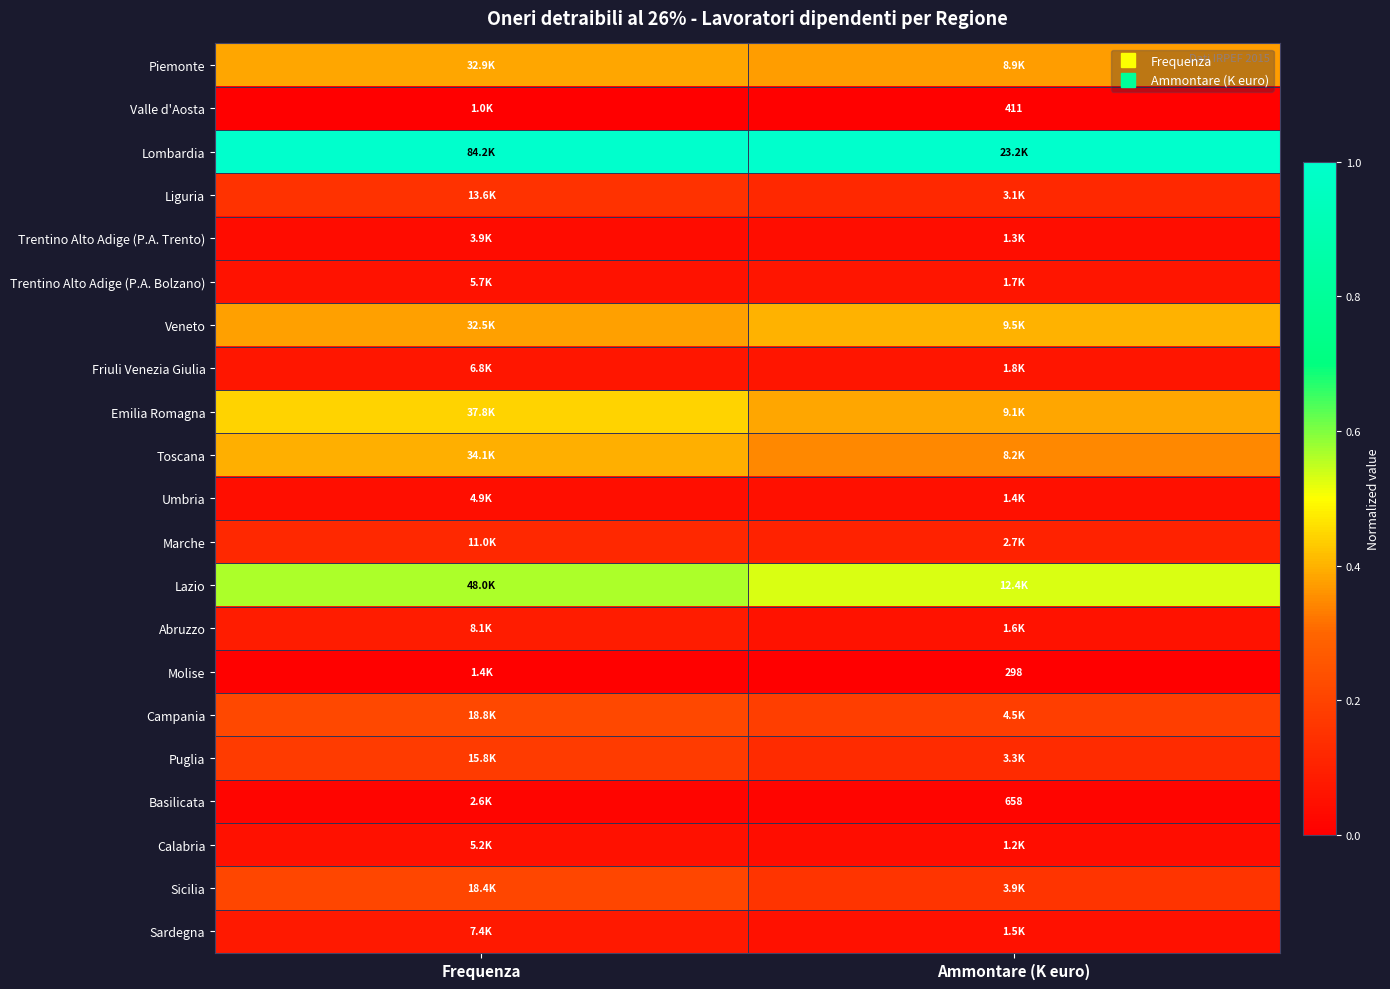

True or false: Molise has a value of 0.0 at Frequenza.

False